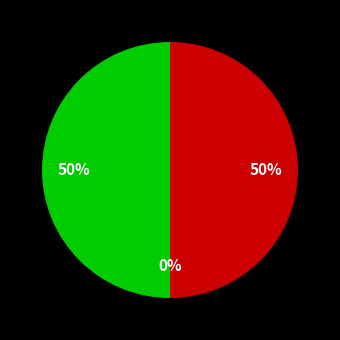

Which slice is the smallest?

Total Rain (mm)